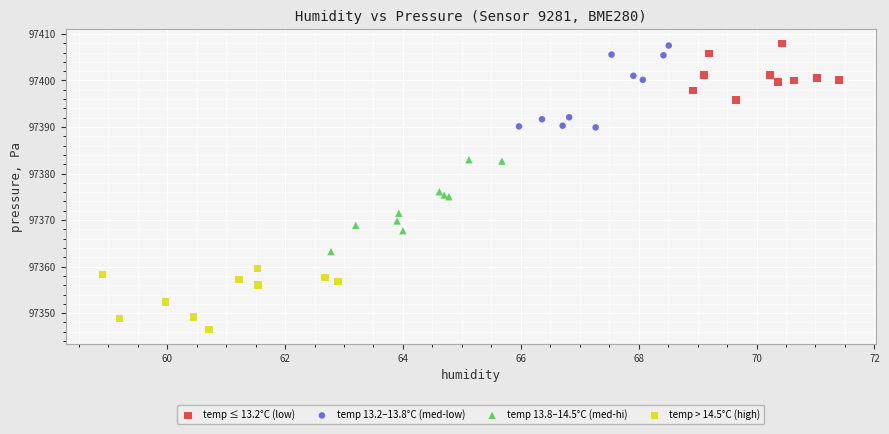

What are all the series names shown in the legend?

temp ≤ 13.2°C (low), temp 13.2–13.8°C (med-low), temp 13.8–14.5°C (med-hi), temp > 14.5°C (high)